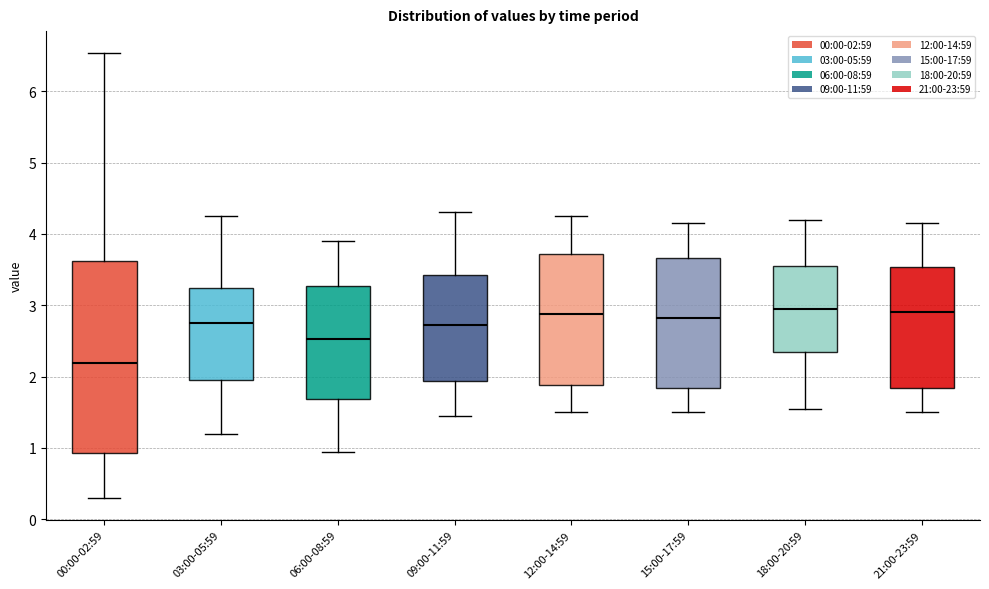

Reading left to right, transcribe this box plot: for each box, give where its median line is, the range the box spans, and where its two whiskers end, as read against the y-axis. The values are not printed on the chart, so give them approximately, as read against the axis.

00:00-02:59: median 2.2, box 0.9 to 3.6, whiskers 0.3 to 6.5
03:00-05:59: median 2.8, box 2.0 to 3.2, whiskers 1.2 to 4.3
06:00-08:59: median 2.5, box 1.7 to 3.3, whiskers 1.0 to 3.9
09:00-11:59: median 2.7, box 1.9 to 3.4, whiskers 1.5 to 4.3
12:00-14:59: median 2.9, box 1.9 to 3.7, whiskers 1.5 to 4.3
15:00-17:59: median 2.8, box 1.8 to 3.7, whiskers 1.5 to 4.2
18:00-20:59: median 3.0, box 2.4 to 3.6, whiskers 1.6 to 4.2
21:00-23:59: median 2.9, box 1.8 to 3.5, whiskers 1.5 to 4.2